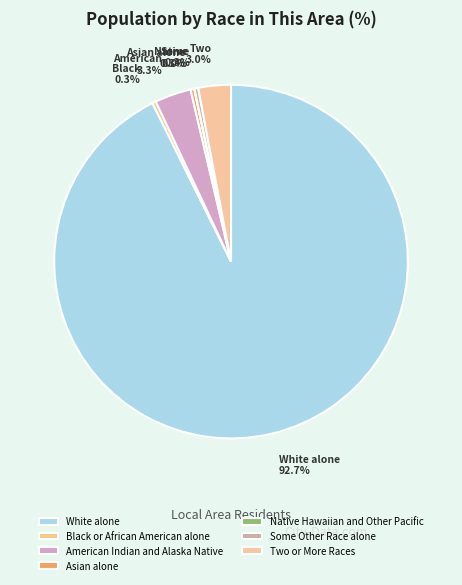

How many slices are in this pie chart?

7